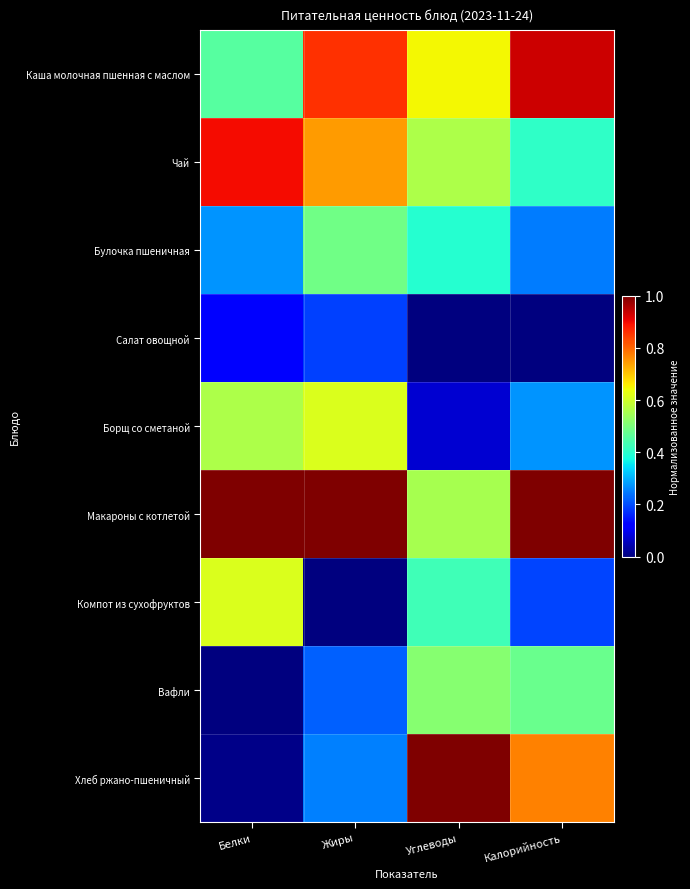

At Белки, list the series in order from largest to smallest.

Макароны с котлетой, Чай, Компот из сухофруктов, Борщ со сметаной, Каша молочная пшенная с маслом, Булочка пшеничная, Салат овощной, Хлеб ржано-пшеничный, Вафли